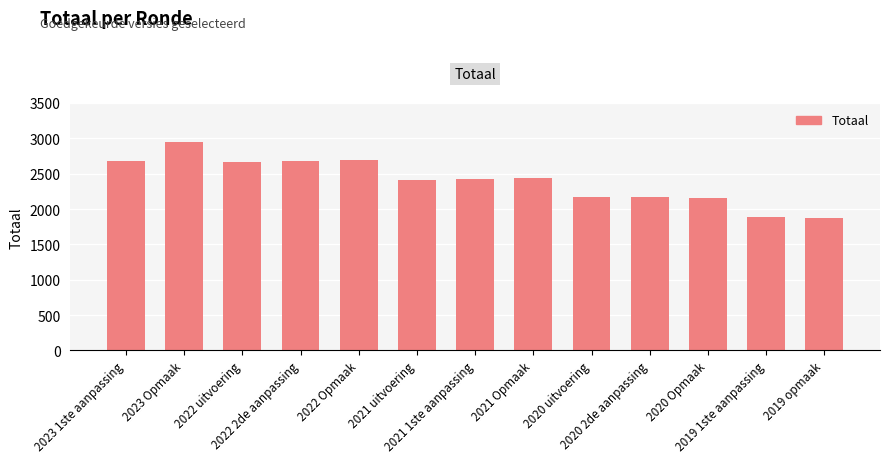

The value at 2023 Opmaak is 1063. True or false?

False